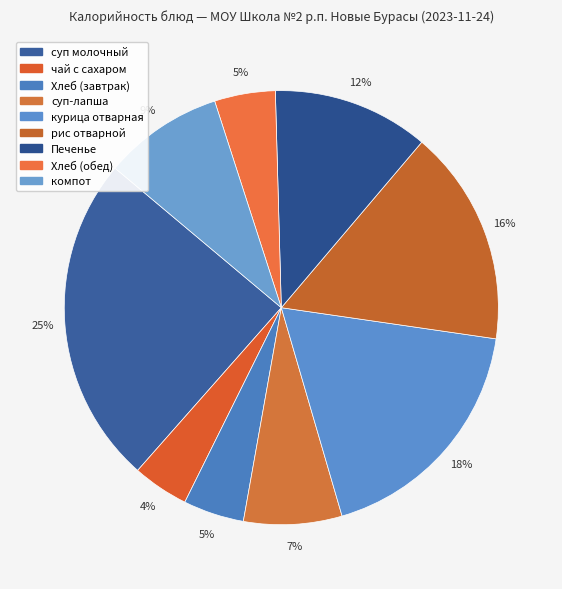

Count the number of slices in the pie.

9